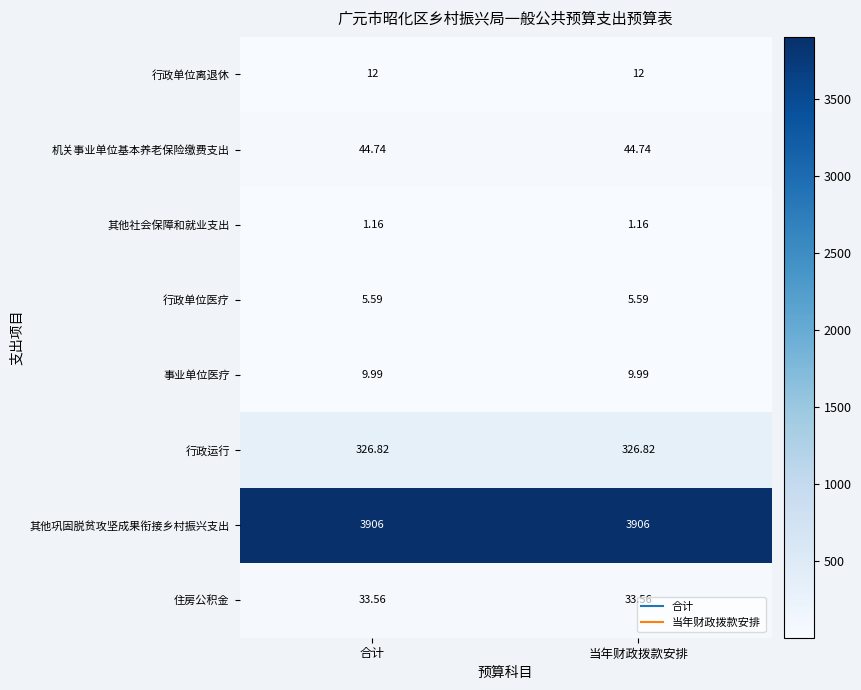

At how many categories does at least one series exceed 5?

2